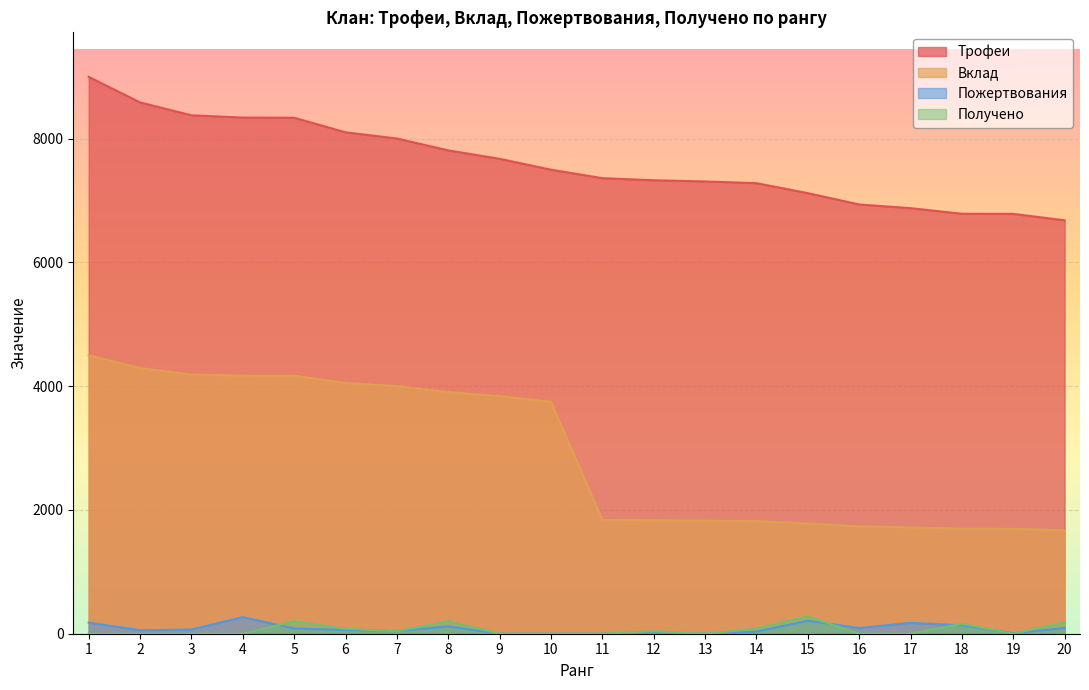

True or false: Пожертвования and Вклад intersect in this chart.

False